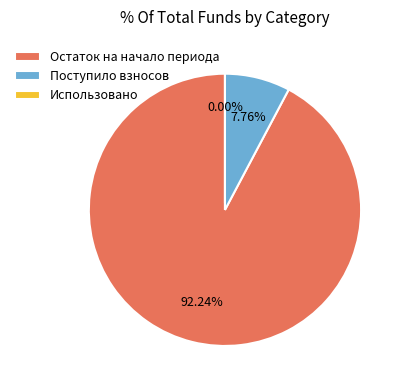

Is it true that Поступило взносов is 8% of the pie?

True